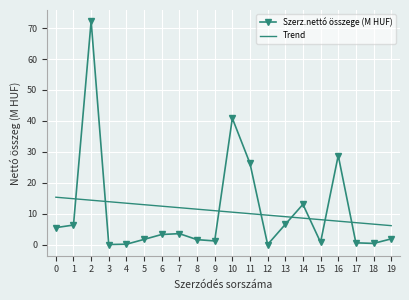

How many intersections are there between Trend and Szerz.nettó összege (M HUF)?

8